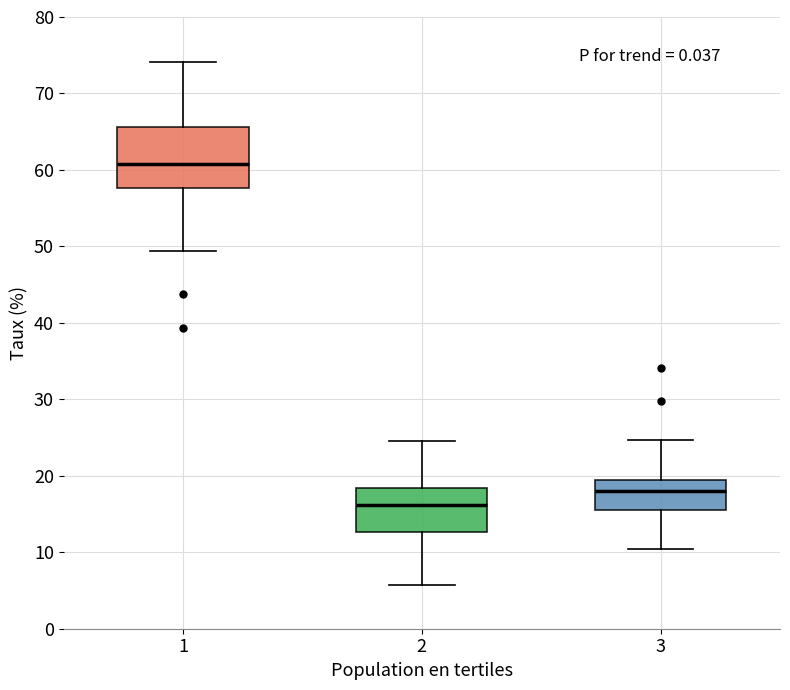

Reading left to right, transcribe this box plot: for each box, give where its median line is, the range the box spans, and where its two whiskers end, as read against the y-axis. The values are not printed on the chart, so give them approximately, as read against the axis.

1: median 61, box 58 to 66, whiskers 49 to 74
2: median 16, box 13 to 18, whiskers 6 to 25
3: median 18, box 16 to 20, whiskers 10 to 25